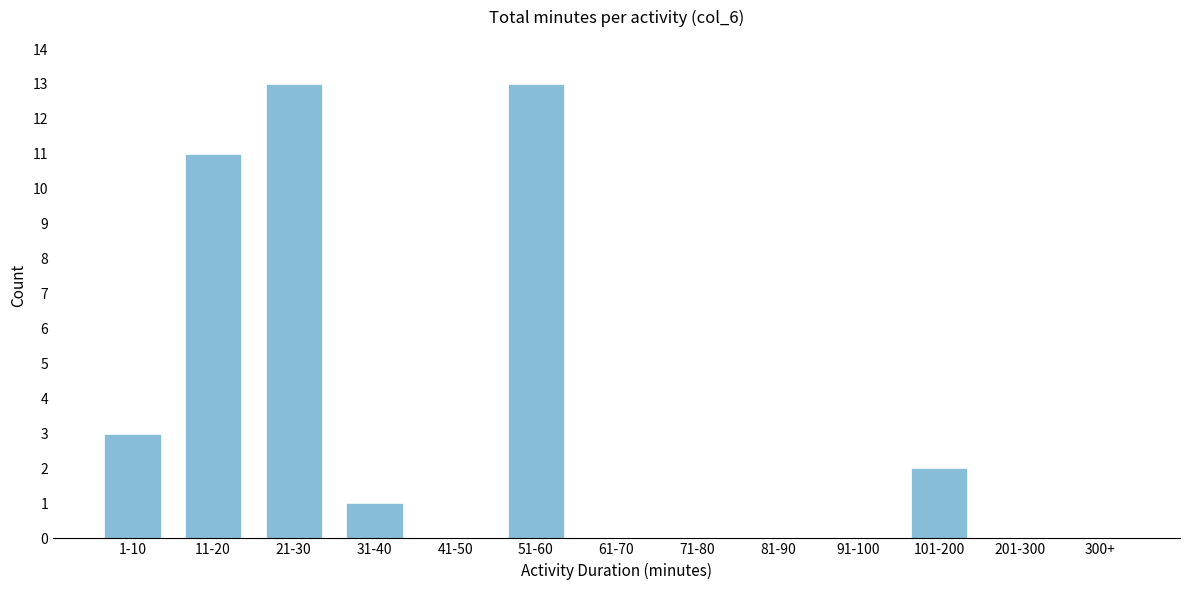

Reading left to right, what are all the values shown in this chart?

1-10=3	11-20=11	21-30=13	31-40=1	41-50=0	51-60=13	61-70=0	71-80=0	81-90=0	91-100=0	101-200=2	201-300=0	300+=0